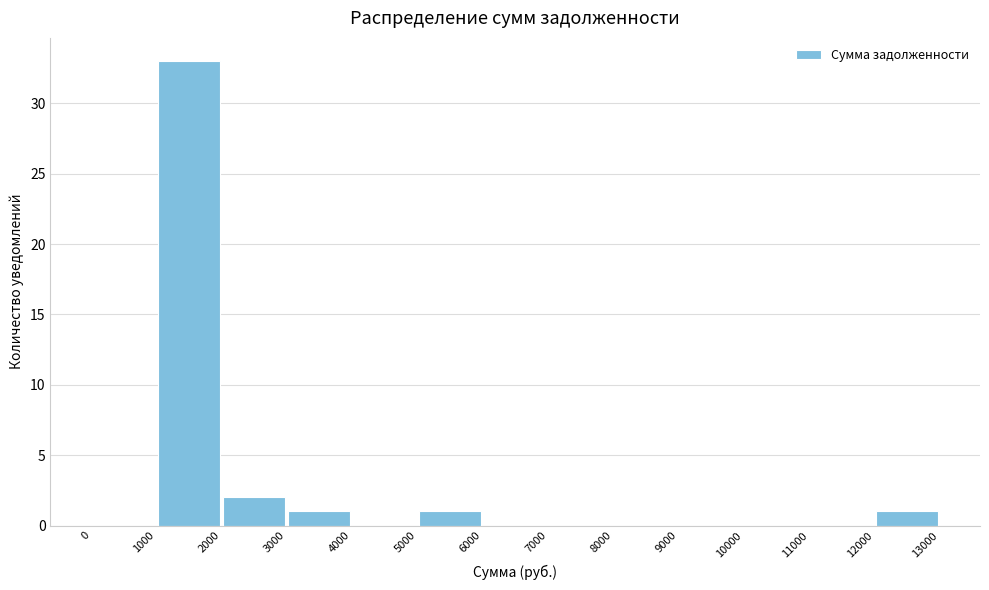

What is the height of the bar covering 12000 to 13000 on the x-axis? The values are not printed on the chart, so give them approximately, as read against the axis.

1